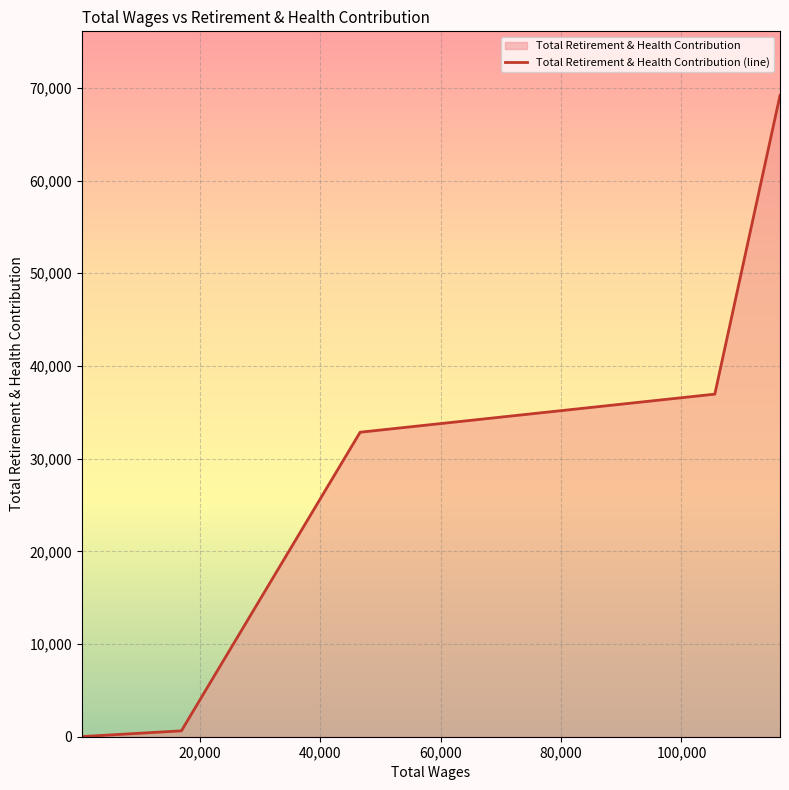

What is the maximum value shown in the chart?

69181